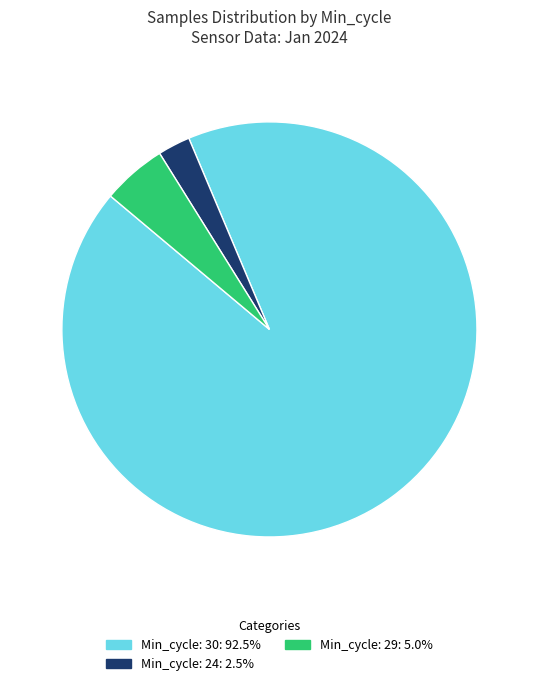

How many slices are in this pie chart?

3